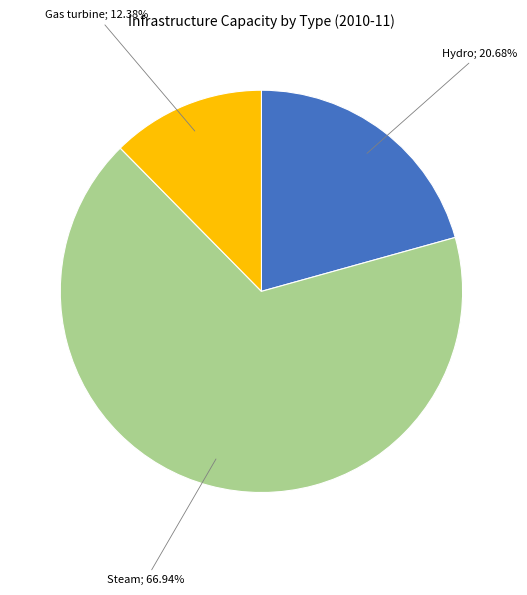

Is there a majority slice in this chart?

Yes